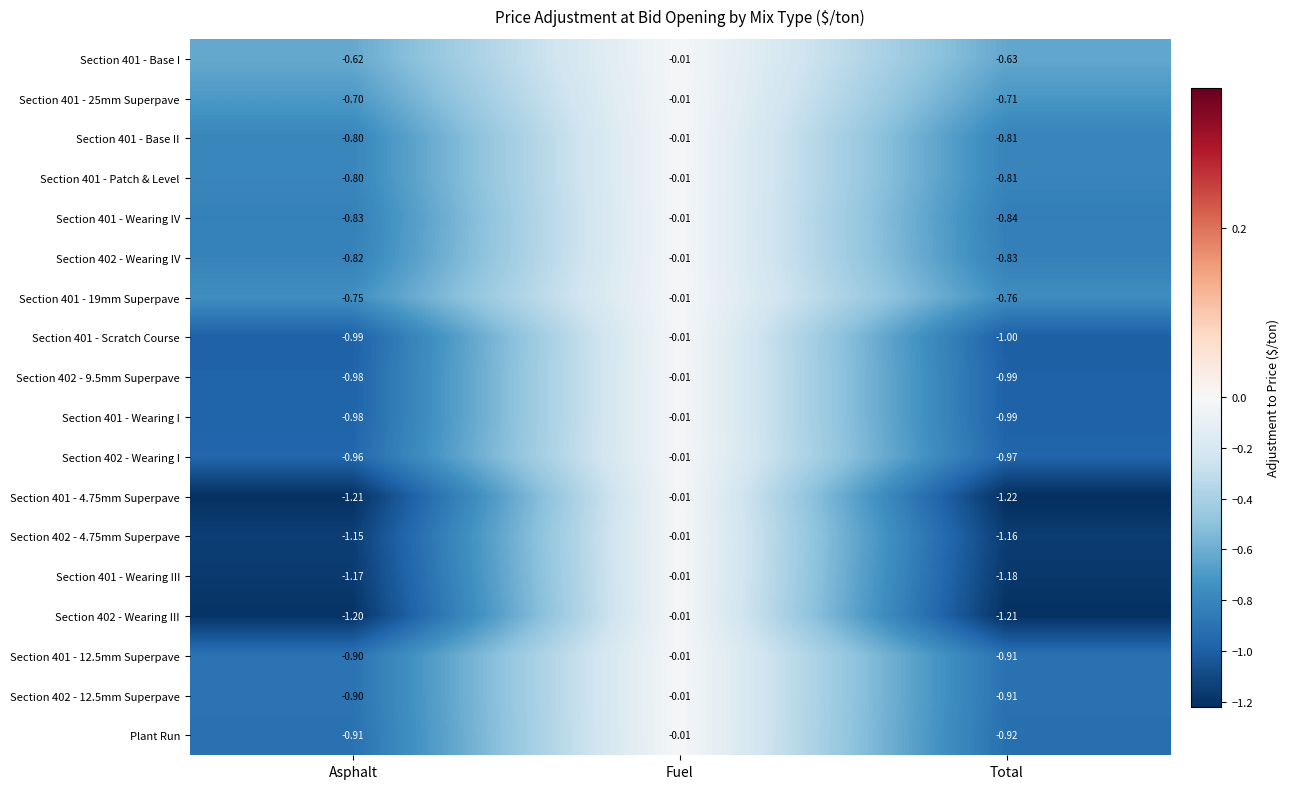

Rank the categories by Section 401 - Wearing IV value from lowest to highest.

Total, Asphalt, Fuel